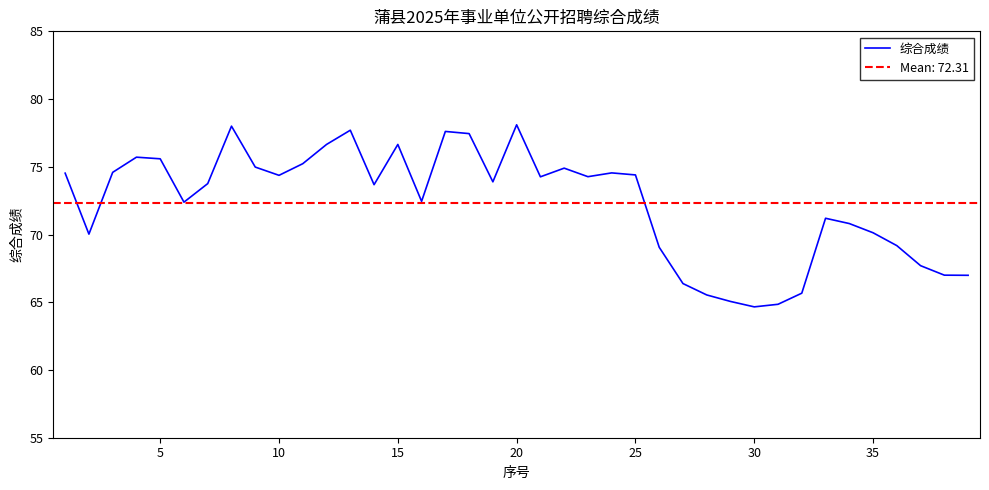

True or false: 综合成绩 has a value of 75.6 at 5.

True